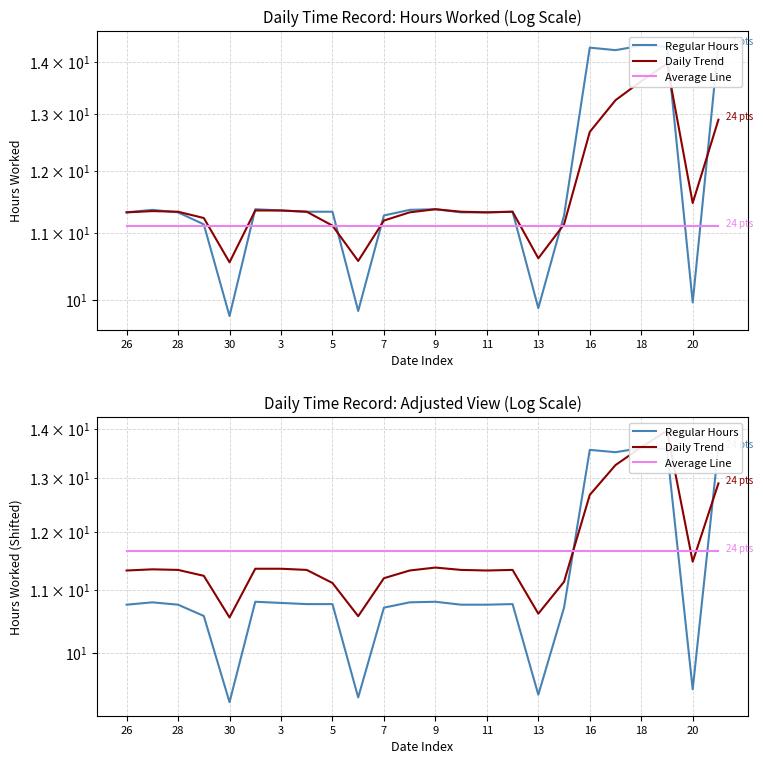

Reading left to right, transcribe all the data shown in this chart.

Regular Hours: 10.8	10.8	10.8	10.6	9.3	10.8	10.8	10.8	10.8	9.4	10.7	10.8	10.8	10.8	10.8	10.8	9.4	10.7	13.6	13.5	13.6	13.6	9.5	13.6
Daily Trend: 11.3	11.3	11.3	11.2	10.6	11.3	11.3	11.3	11.1	10.6	11.2	11.3	11.4	11.3	11.3	11.3	10.6	11.1	12.7	13.3	13.6	14.0	11.5	12.9
Average Line: 11.7	11.7	11.7	11.7	11.7	11.7	11.7	11.7	11.7	11.7	11.7	11.7	11.7	11.7	11.7	11.7	11.7	11.7	11.7	11.7	11.7	11.7	11.7	11.7